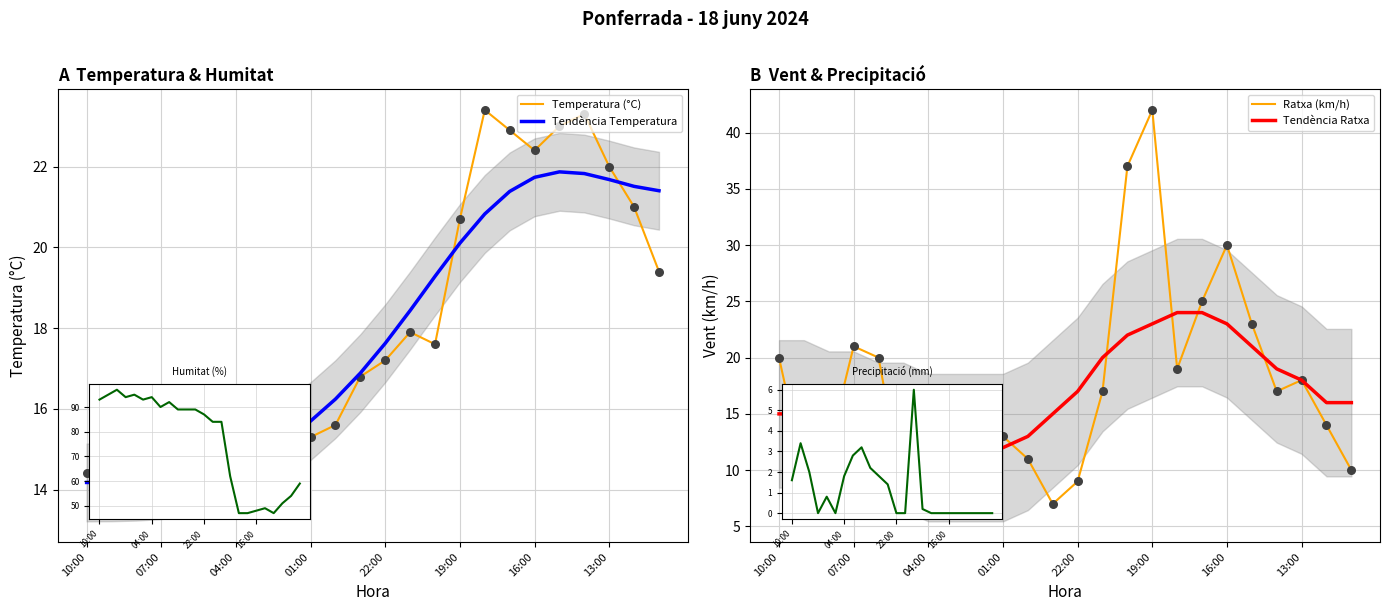

What is the total value across all series at 16:00?

52.7